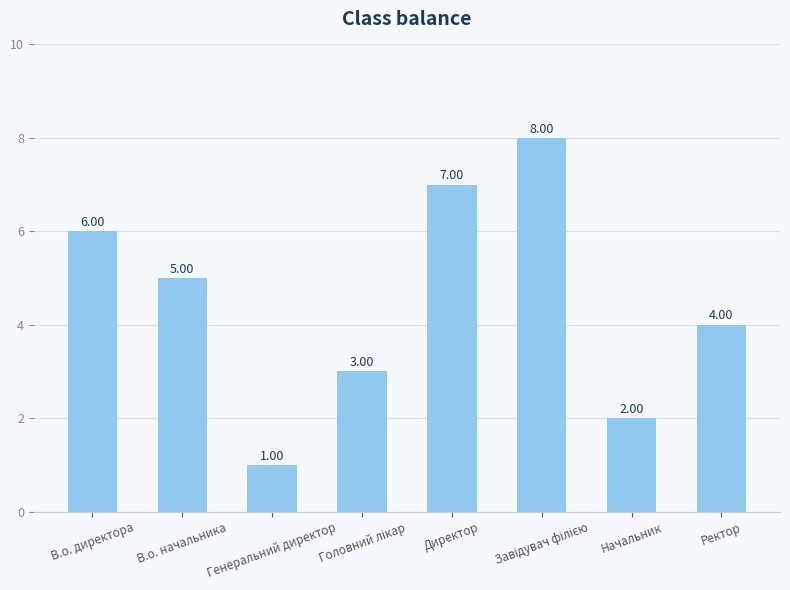

Which has a higher value, В.о. начальника or Начальник?

В.о. начальника